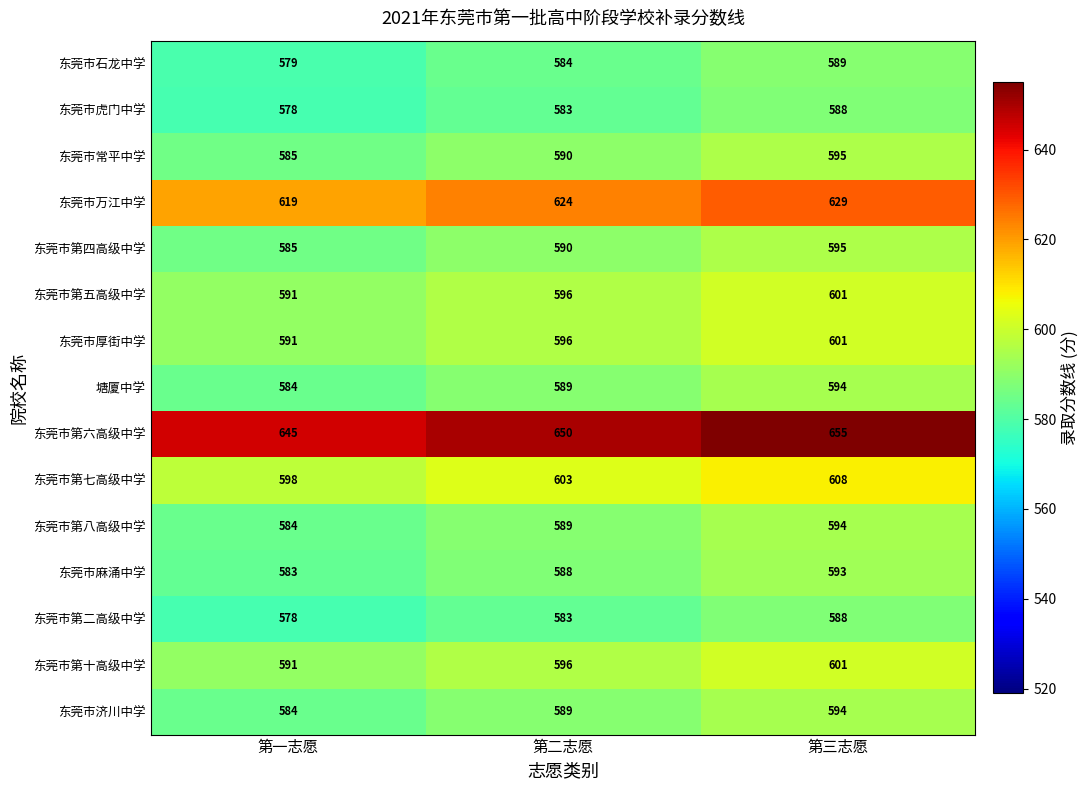

True or false: 东莞市虎门中学 has a value of 265 at 第三志愿.

False